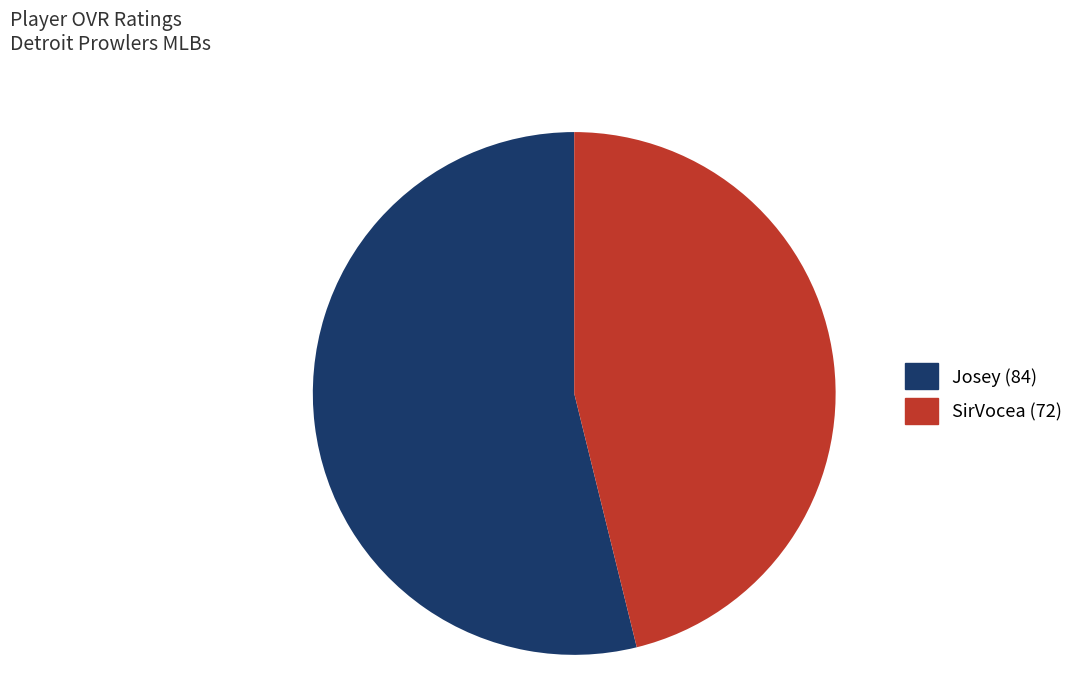

Between SirVocea and Josey, which is larger?

Josey